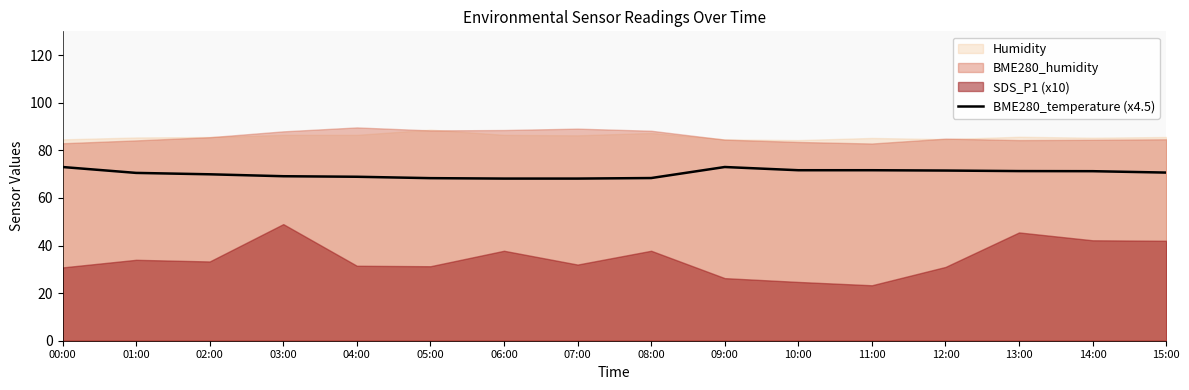

True or false: the data has more than 0 interior local peaks.

True